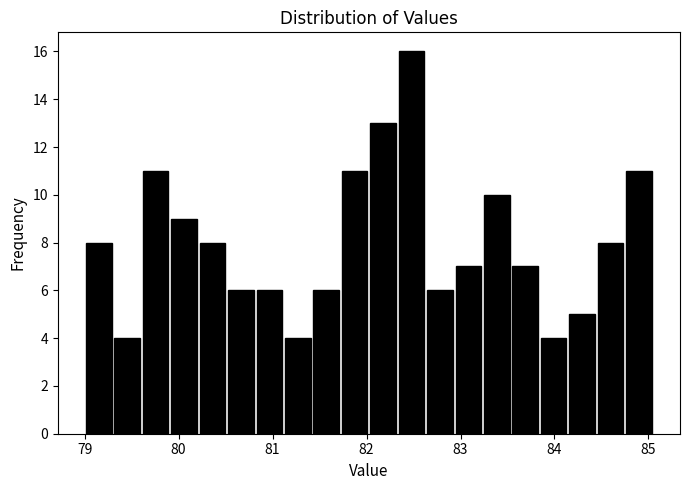

Read against the x-axis, roughly where is the centre of the tallest bar?

82.5